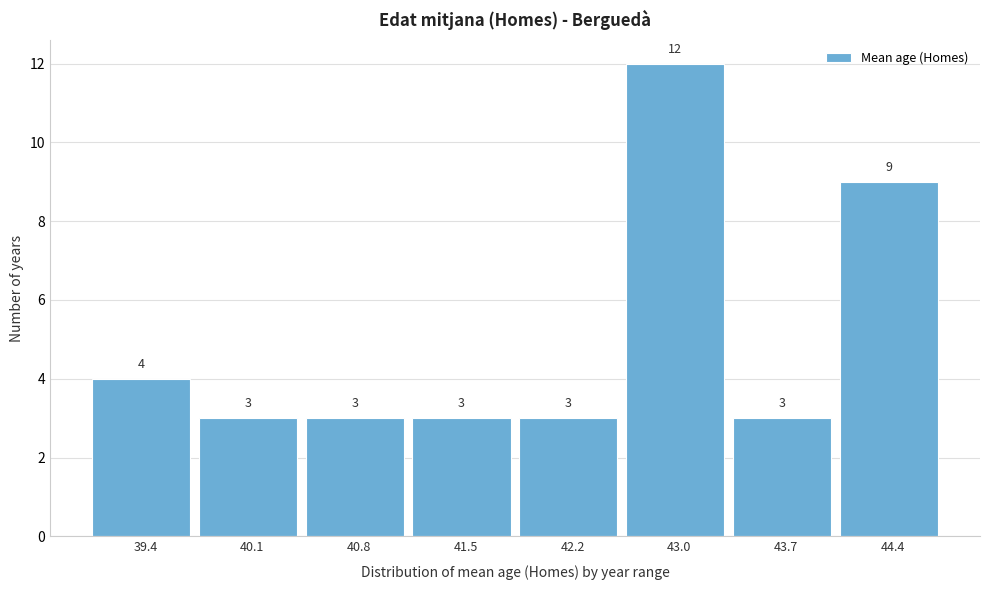

Reading right to left, what are all the values shown in this chart?

44.4=9	43.7=3	43.0=12	42.2=3	41.5=3	40.8=3	40.1=3	39.4=4